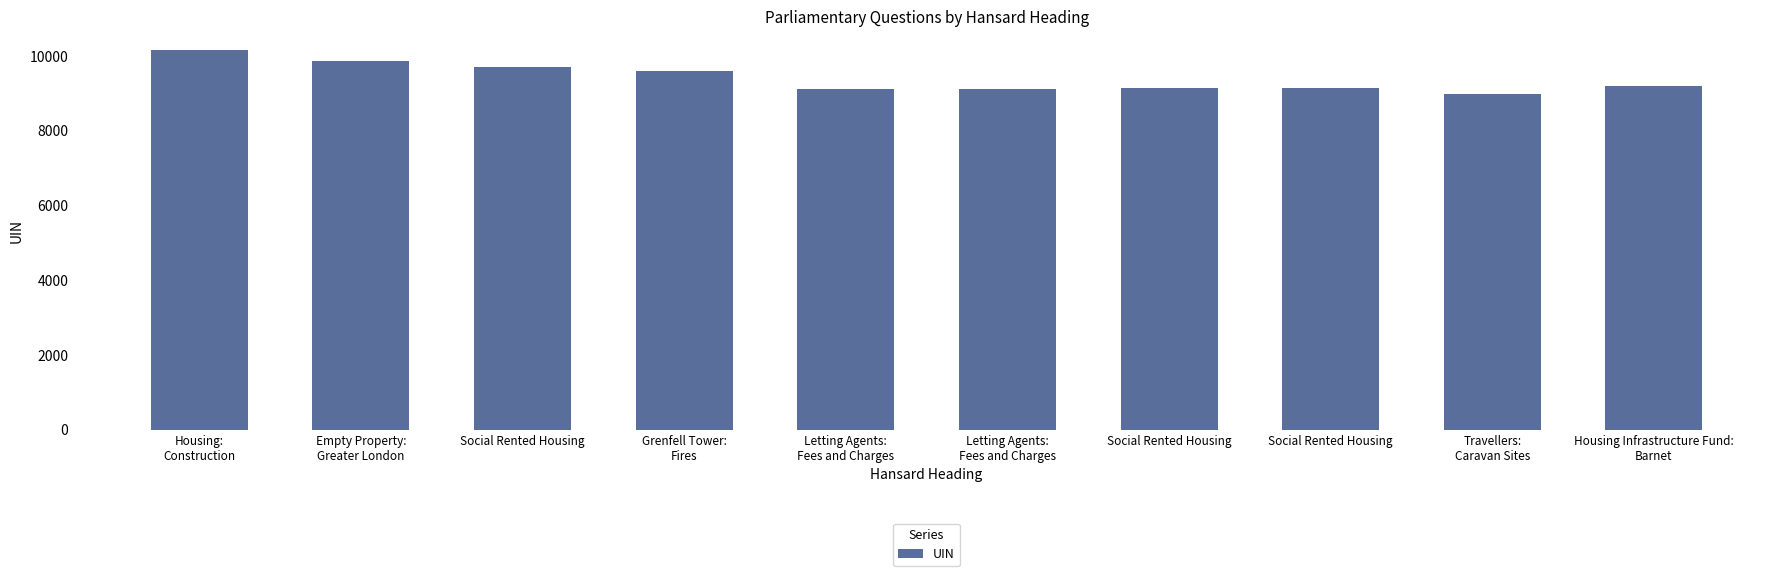

Count the number of categories in the chart.

10